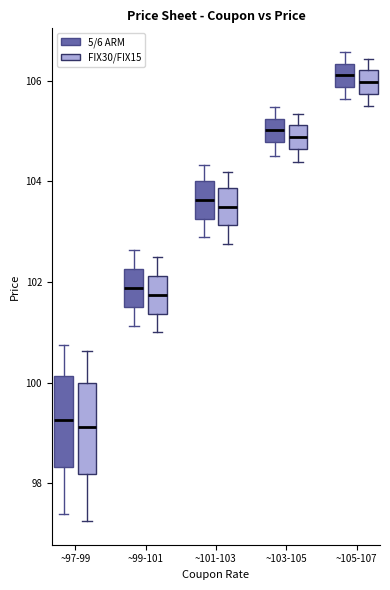

Where is the upper edge of the box for ~101-103 (FIX30/FIX15) on the y-axis? The values are not printed on the chart, so give them approximately, as read against the axis.

103.8